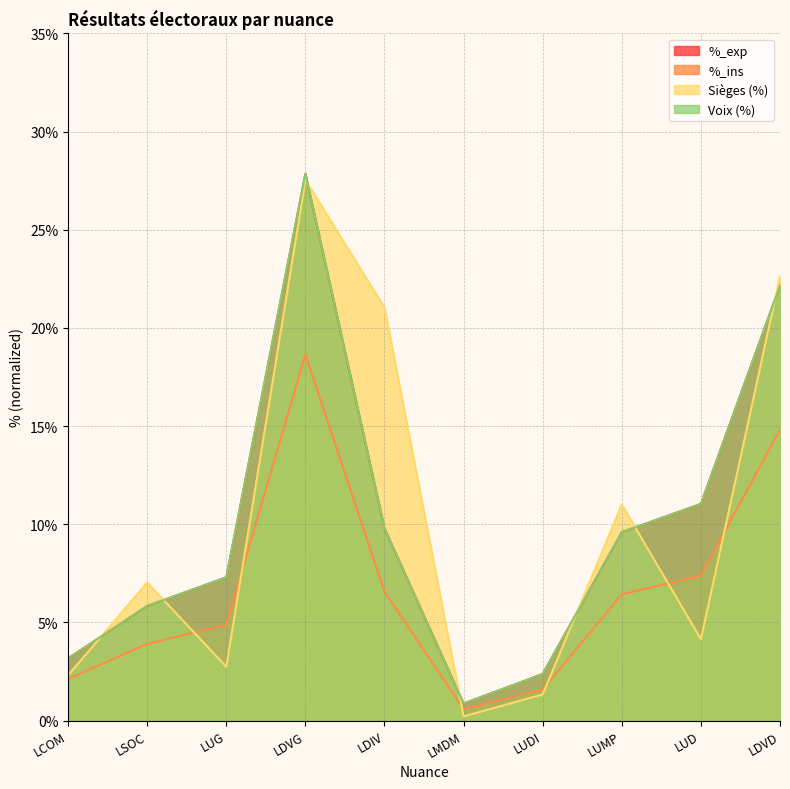

In %_ins, how many points are lower than both neighbors (excluding endpoints)?

1